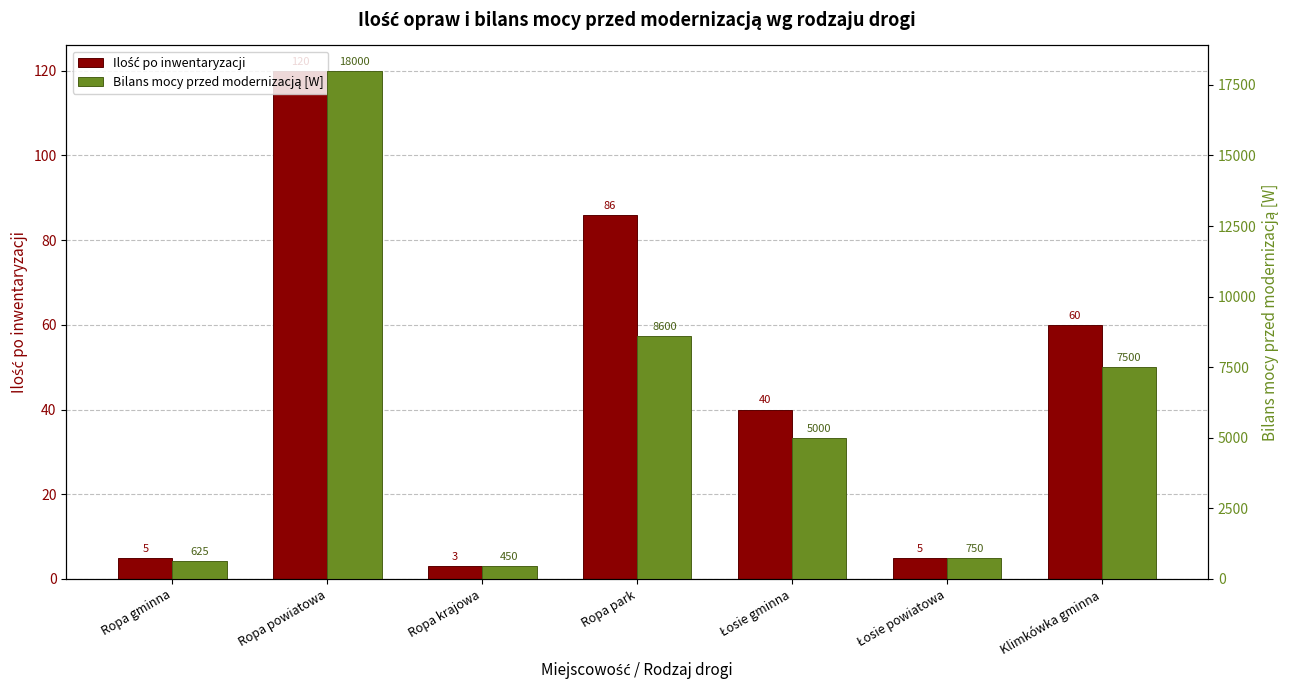

How many categories are shown in the chart?

7